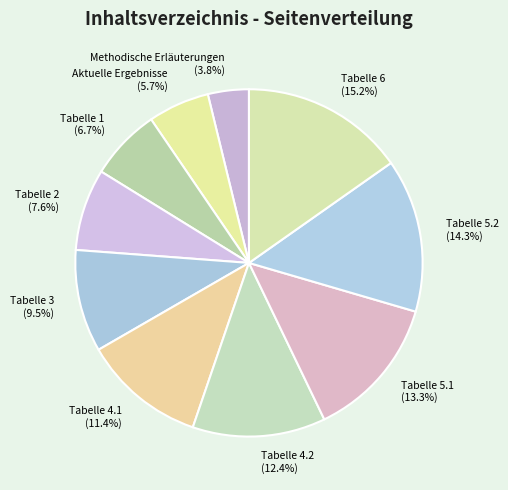

To the nearest percent, what portion does Tabelle 6 represent?

15%